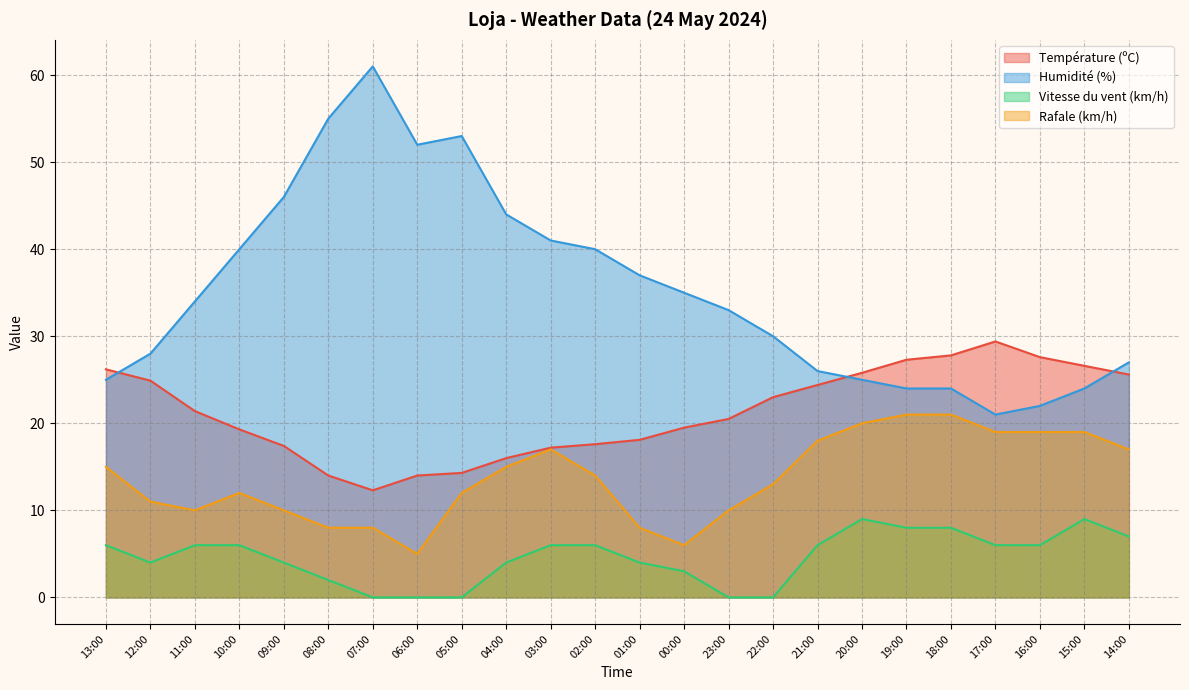

Reading left to right, transcribe all the data shown in this chart.

Température (ºC): 13:00=26.2	12:00=24.9	11:00=21.4	10:00=19.3	09:00=17.4	08:00=14.0	07:00=12.3	06:00=14.0	05:00=14.3	04:00=16.0	03:00=17.2	02:00=17.6	01:00=18.1	00:00=19.5	23:00=20.5	22:00=23.0	21:00=24.4	20:00=25.8	19:00=27.3	18:00=27.8	17:00=29.4	16:00=27.6	15:00=26.6	14:00=25.6
Humidité (%): 13:00=25.0	12:00=28.0	11:00=34.0	10:00=40.0	09:00=46.0	08:00=55.0	07:00=61.0	06:00=52.0	05:00=53.0	04:00=44.0	03:00=41.0	02:00=40.0	01:00=37.0	00:00=35.0	23:00=33.0	22:00=30.0	21:00=26.0	20:00=25.0	19:00=24.0	18:00=24.0	17:00=21.0	16:00=22.0	15:00=24.0	14:00=27.0
Vitesse du vent (km/h): 13:00=6.0	12:00=4.0	11:00=6.0	10:00=6.0	09:00=4.0	08:00=2.0	07:00=0.0	06:00=0.0	05:00=0.0	04:00=4.0	03:00=6.0	02:00=6.0	01:00=4.0	00:00=3.0	23:00=0.0	22:00=0.0	21:00=6.0	20:00=9.0	19:00=8.0	18:00=8.0	17:00=6.0	16:00=6.0	15:00=9.0	14:00=7.0
Rafale (km/h): 13:00=15.0	12:00=11.0	11:00=10.0	10:00=12.0	09:00=10.0	08:00=8.0	07:00=8.0	06:00=5.0	05:00=12.0	04:00=15.0	03:00=17.0	02:00=14.0	01:00=8.0	00:00=6.0	23:00=10.0	22:00=13.0	21:00=18.0	20:00=20.0	19:00=21.0	18:00=21.0	17:00=19.0	16:00=19.0	15:00=19.0	14:00=17.0